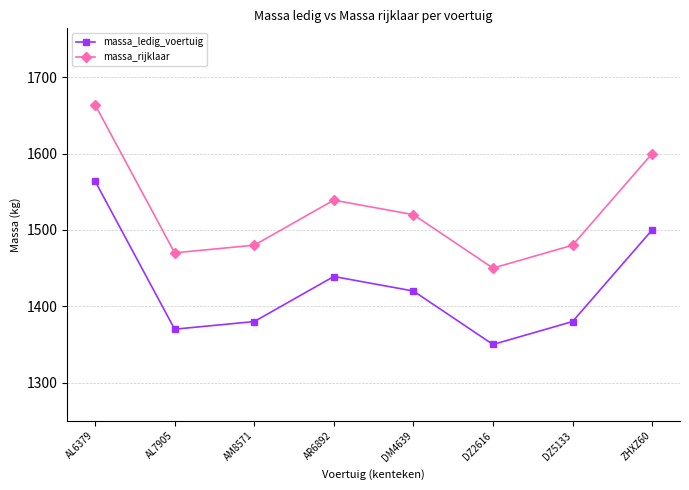

How many values in the massa_rijklaar series are below 1520?

4